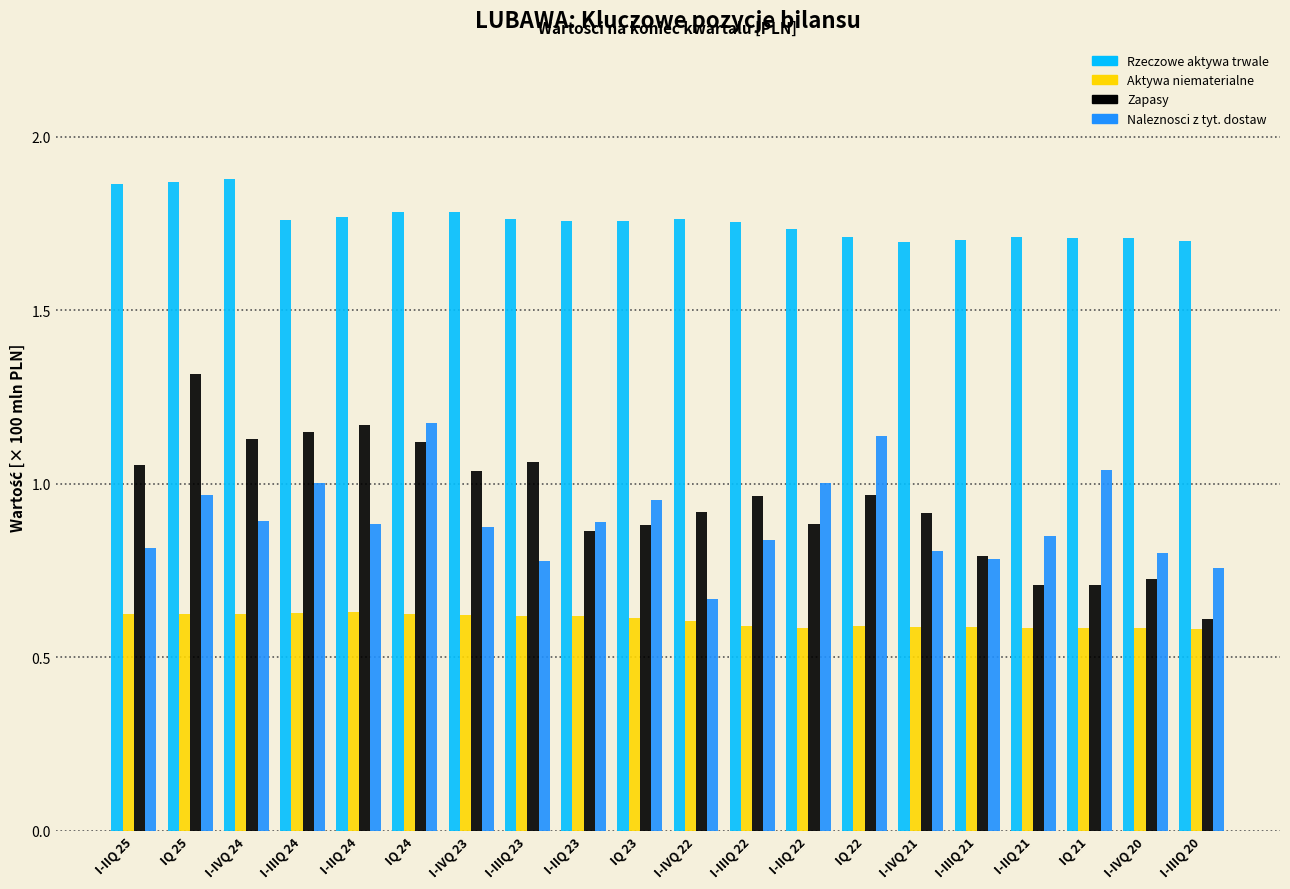

Which series changed the most between IQ 25 and I-IVQ 23?

Zapasy